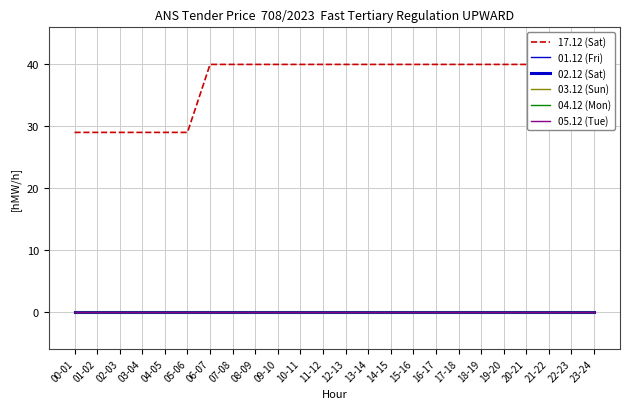

True or false: 05.12 (Tue) has more than 0 points higher than both neighbors.

False